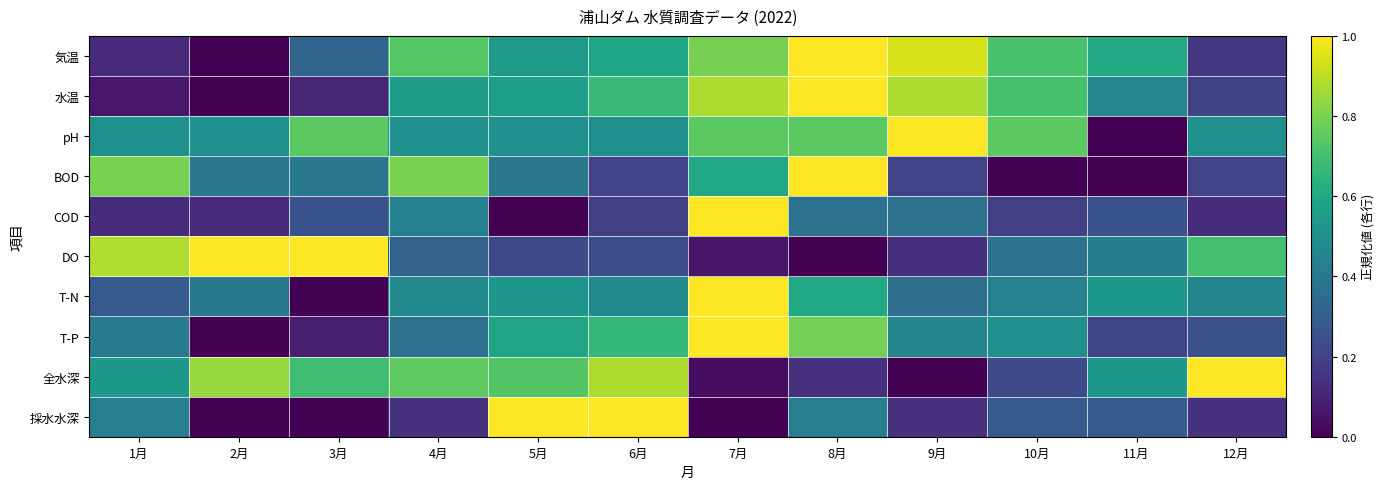

Reading left to right, extract all data points from this chart.

気温: 1月=0.1	2月=0.0	3月=0.3	4月=0.7	5月=0.5	6月=0.6	7月=0.8	8月=1.0	9月=0.9	10月=0.7	11月=0.6	12月=0.2
水温: 1月=0.1	2月=0.0	3月=0.1	4月=0.5	5月=0.6	6月=0.7	7月=0.9	8月=1.0	9月=0.9	10月=0.7	11月=0.5	12月=0.2
pH: 1月=0.5	2月=0.5	3月=0.7	4月=0.5	5月=0.5	6月=0.5	7月=0.7	8月=0.7	9月=1.0	10月=0.7	11月=0.0	12月=0.5
BOD: 1月=0.8	2月=0.4	3月=0.4	4月=0.8	5月=0.4	6月=0.2	7月=0.6	8月=1.0	9月=0.2	10月=0.0	11月=0.0	12月=0.2
COD: 1月=0.1	2月=0.1	3月=0.2	4月=0.4	5月=0.0	6月=0.2	7月=1.0	8月=0.4	9月=0.4	10月=0.2	11月=0.2	12月=0.1
DO: 1月=0.9	2月=1.0	3月=1.0	4月=0.3	5月=0.2	6月=0.2	7月=0.1	8月=0.0	9月=0.1	10月=0.4	11月=0.4	12月=0.7
T-N: 1月=0.3	2月=0.4	3月=0.0	4月=0.5	5月=0.5	6月=0.5	7月=1.0	8月=0.6	9月=0.4	10月=0.4	11月=0.5	12月=0.5
T-P: 1月=0.4	2月=0.0	3月=0.1	4月=0.4	5月=0.6	6月=0.7	7月=1.0	8月=0.8	9月=0.5	10月=0.5	11月=0.2	12月=0.2
全水深: 1月=0.5	2月=0.8	3月=0.7	4月=0.8	5月=0.7	6月=0.9	7月=0.0	8月=0.1	9月=0.0	10月=0.2	11月=0.5	12月=1.0
採水水深: 1月=0.4	2月=0.0	3月=0.0	4月=0.1	5月=1.0	6月=1.0	7月=0.0	8月=0.4	9月=0.1	10月=0.3	11月=0.3	12月=0.1